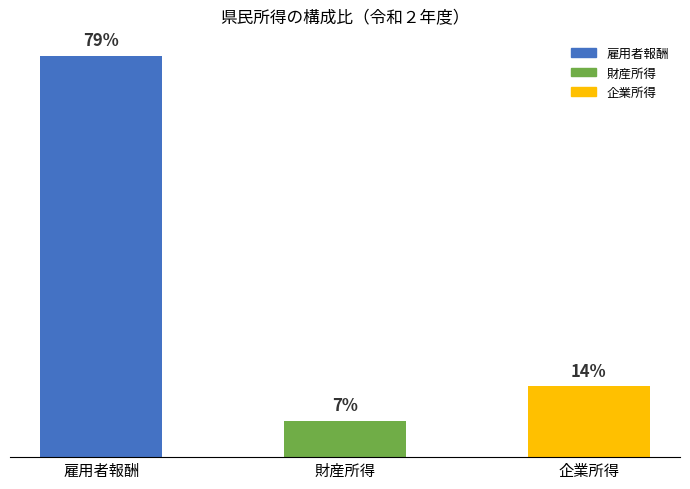

Are the bars horizontal?

No